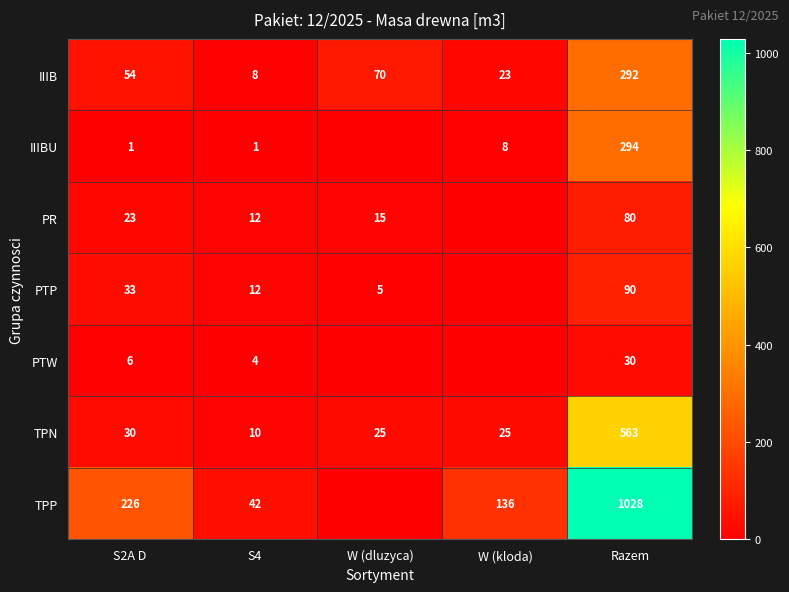

What is the difference between the highest and lowest values at S4?

41